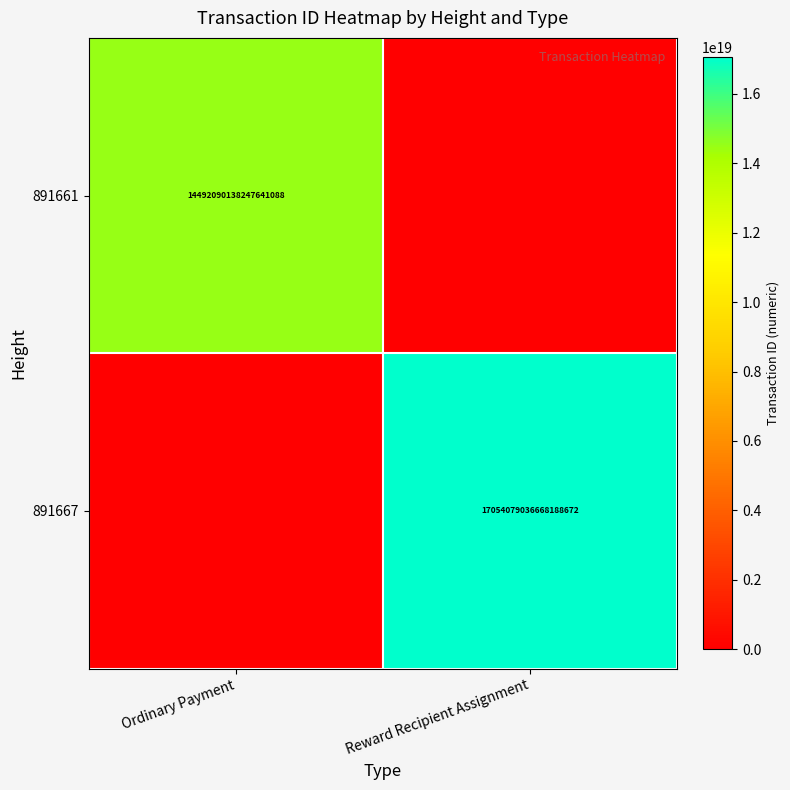

The 891661 series shows 25372105060422217728 at Ordinary Payment. True or false?

False